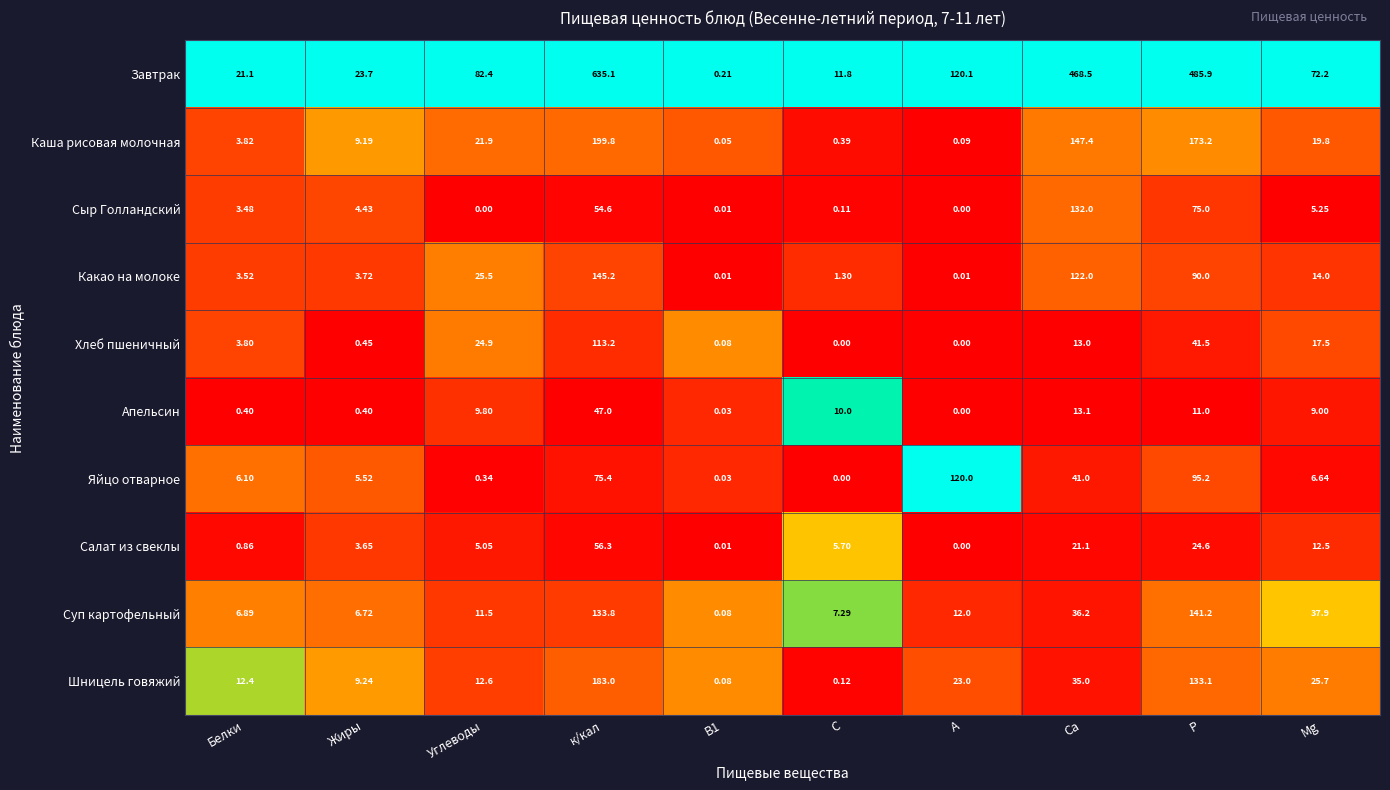

At how many categories does at least one series exceed 0?

10